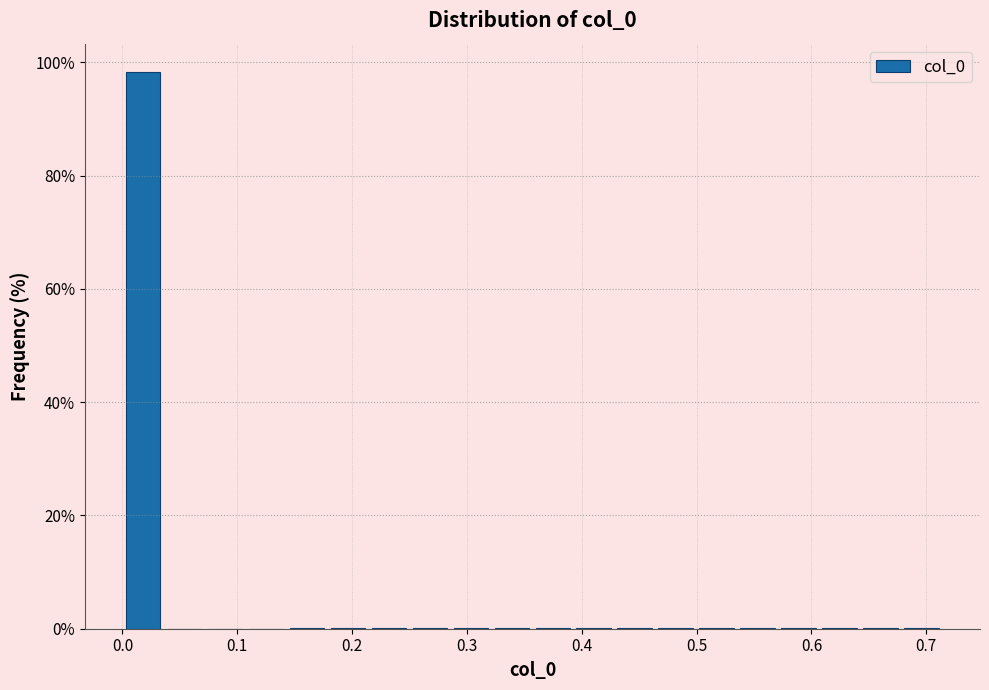

Read against the x-axis, roughly where is the centre of the tallest bar?

0.02